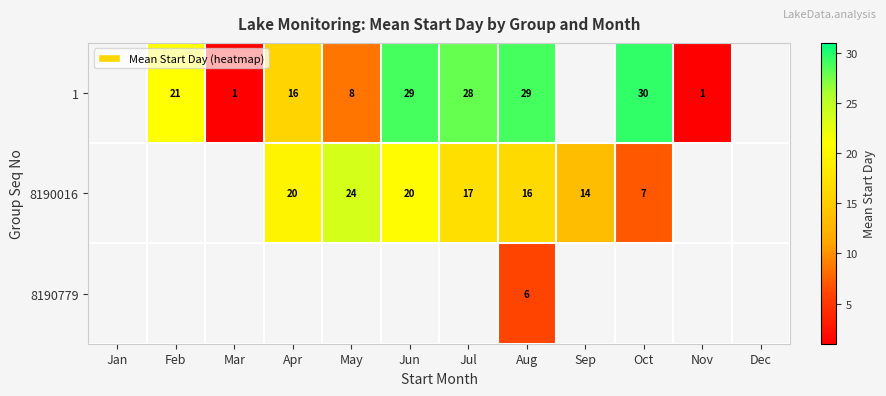

The 8190016 series shows 14 at May. True or false?

False